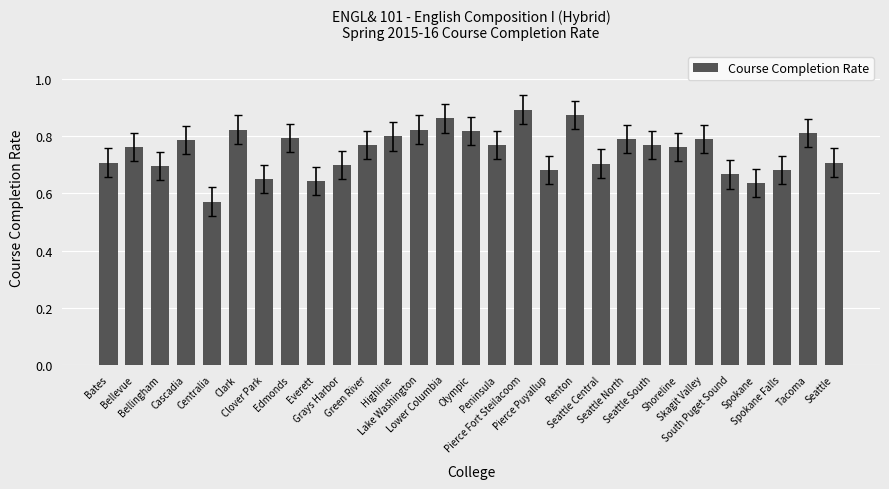

Count the values in the range 0 to 1.

29